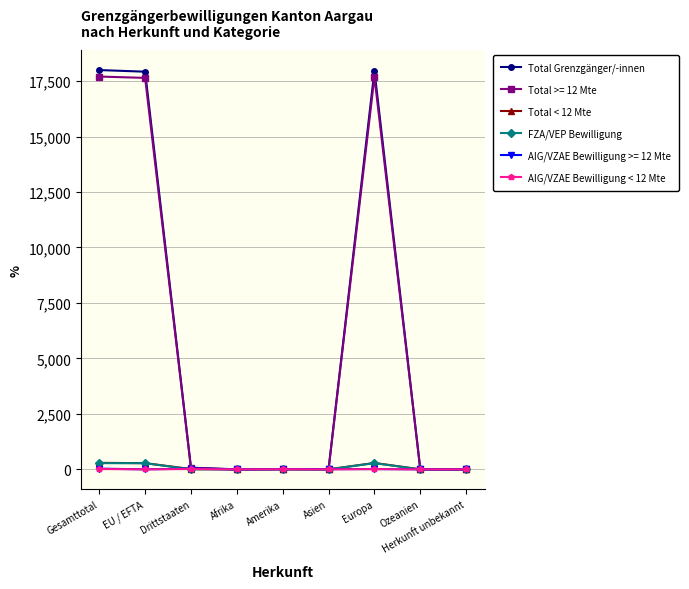

What is the difference between the maximum and minimum values in the Total Grenzgänger/-innen series?

17996